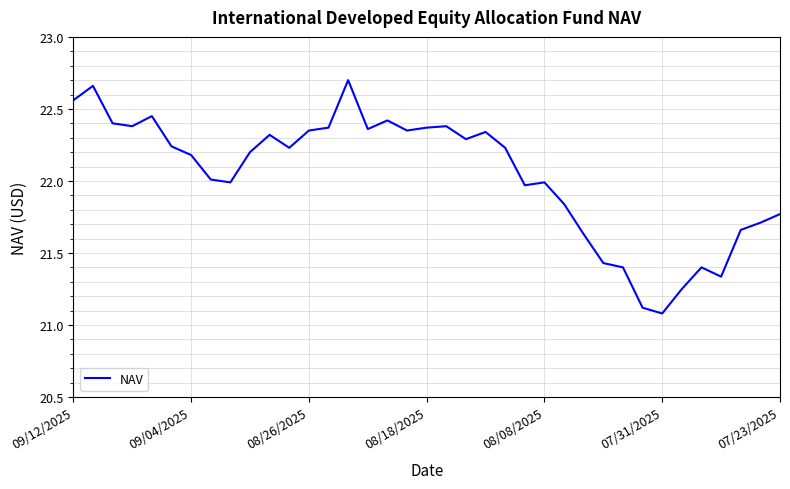

What is the minimum value shown in the chart?

21.1